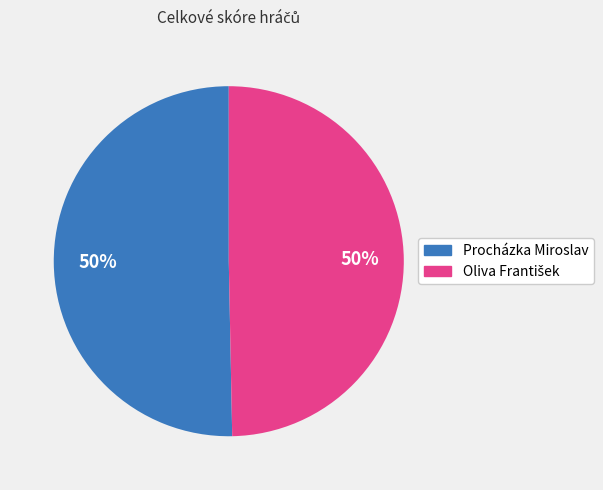

The Procházka Miroslav slice represents 42% of the pie. True or false?

False